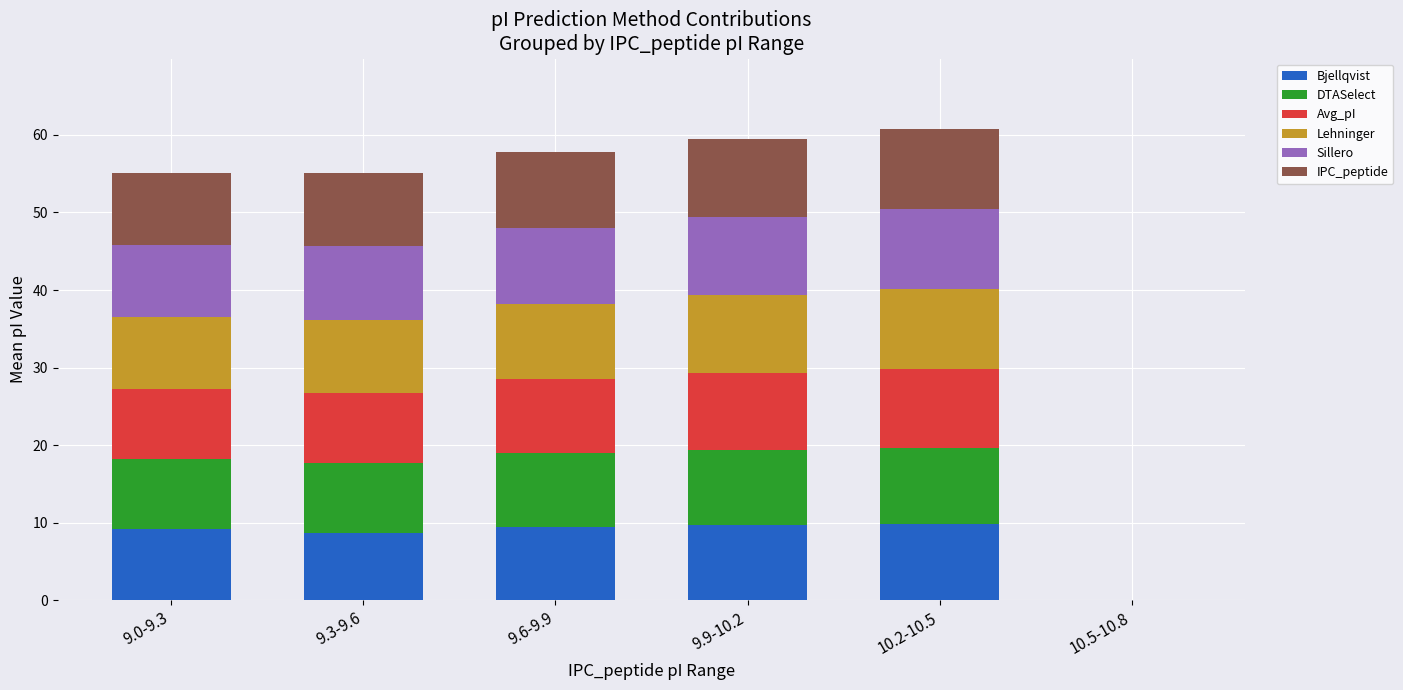

The Bjellqvist series shows 9.7 at 9.9-10.2. True or false?

True